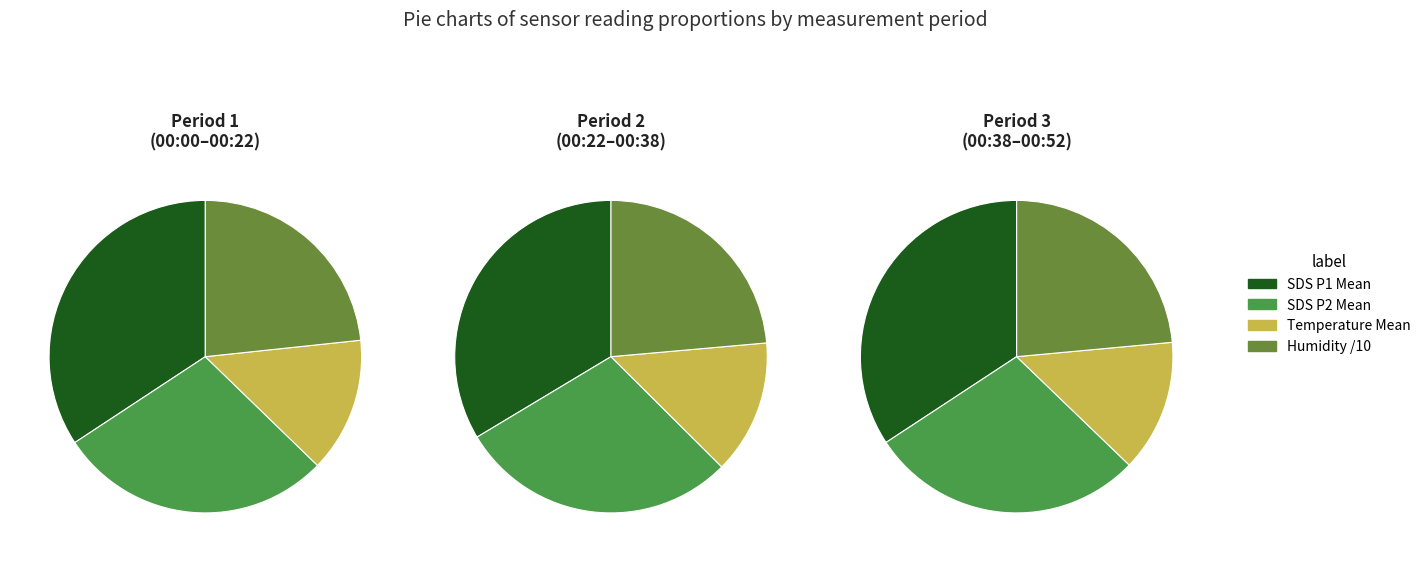

Combined, do 00:33 and 00:05 account for over 50%?

No